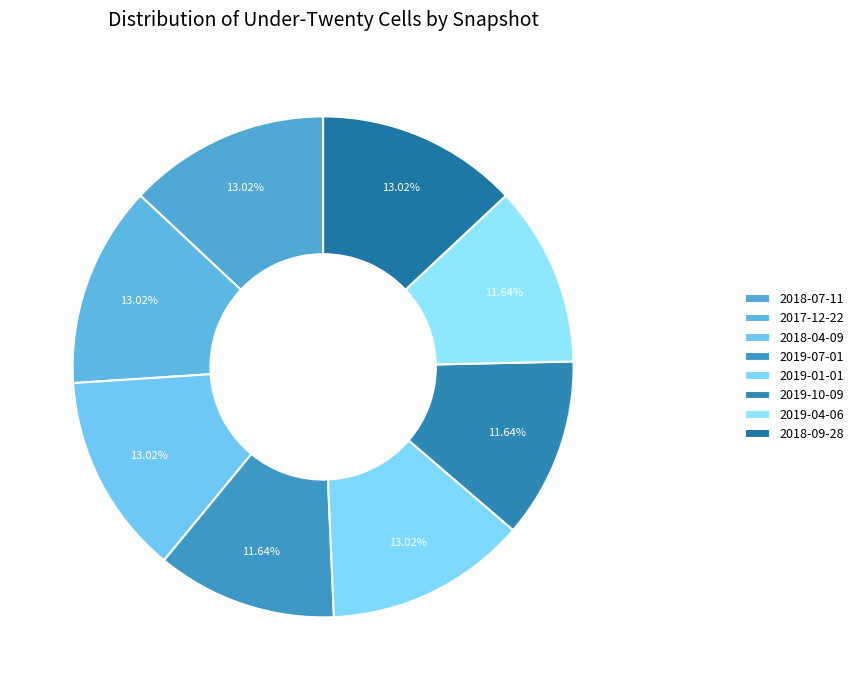

Is it true that 2018-07-11 is 13% of the pie?

True